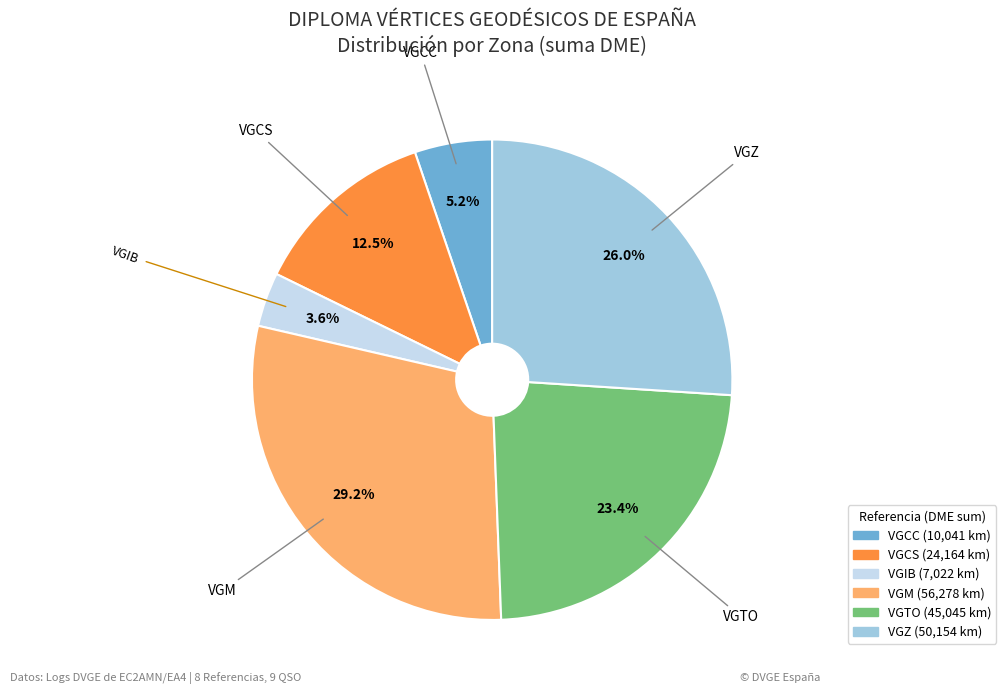

Is there any slice that represents more than half of the pie?

No